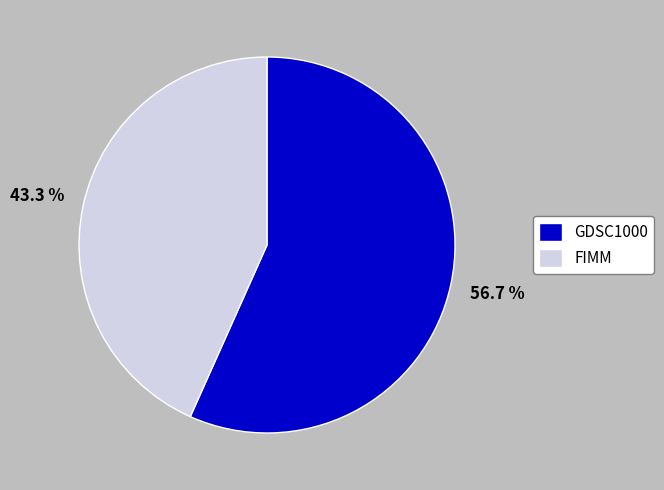

Count the number of slices in the pie.

2